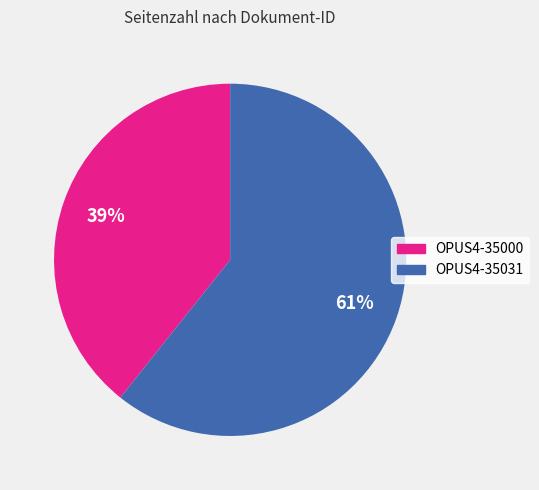

What is the ratio of the value at OPUS4-35000 to the value at OPUS4-35031?

0.6